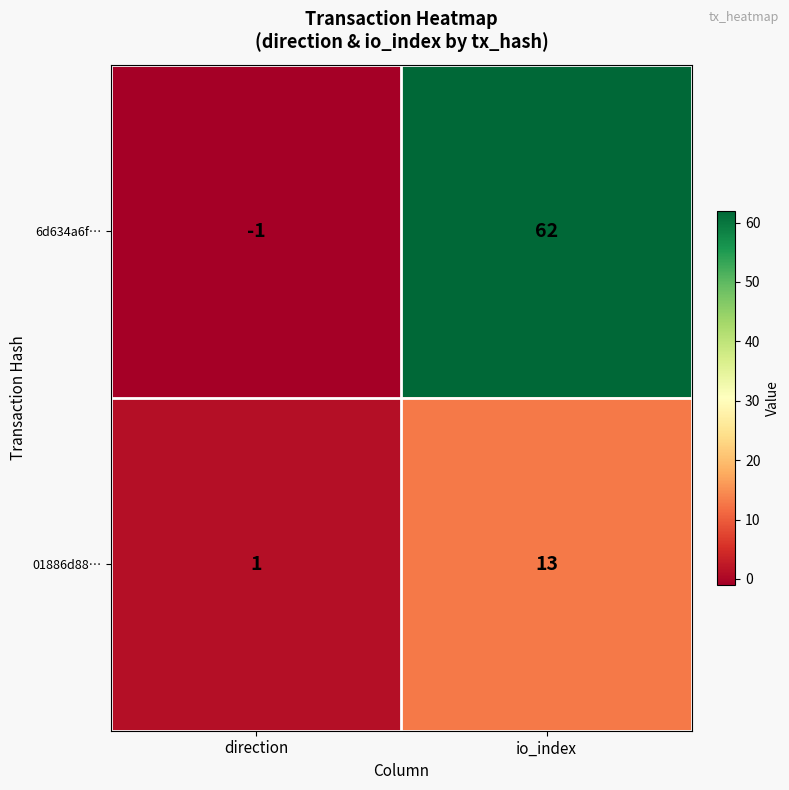

The 01886d88… series shows 18 at io_index. True or false?

False